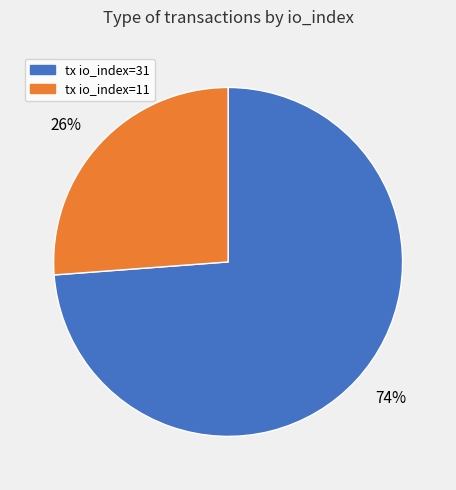

The 74% slice represents 74% of the pie. True or false?

True